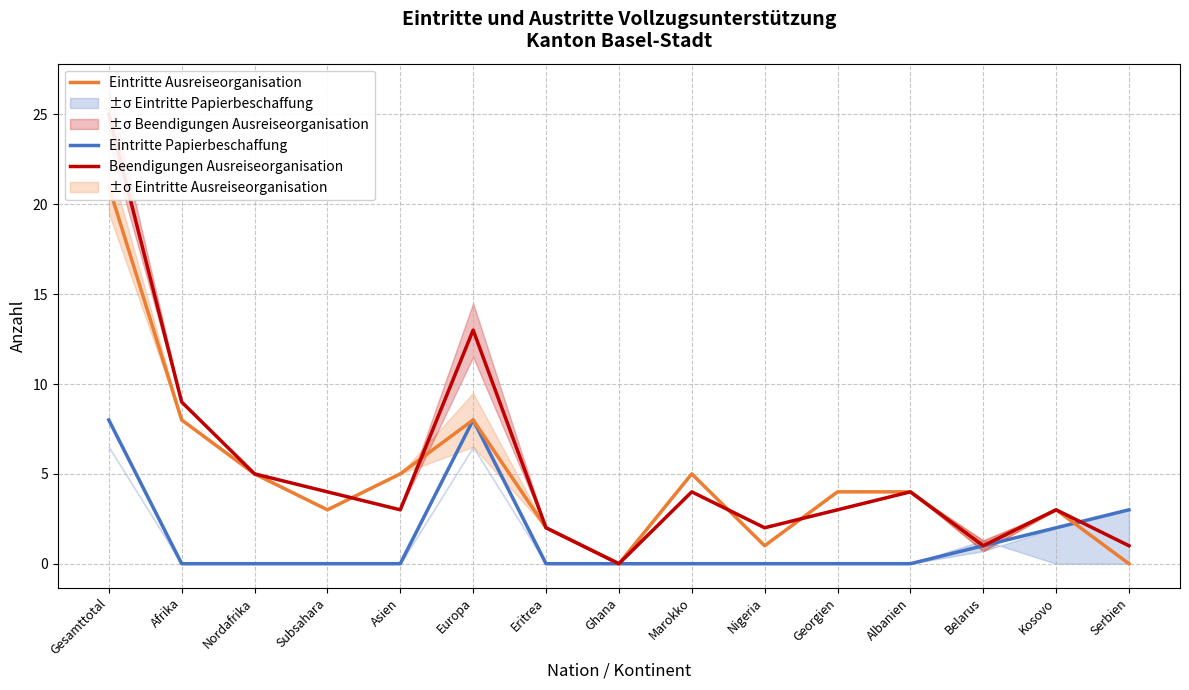

Which series changed the most between Afrika and Subsahara?

Eintritte Ausreiseorganisation